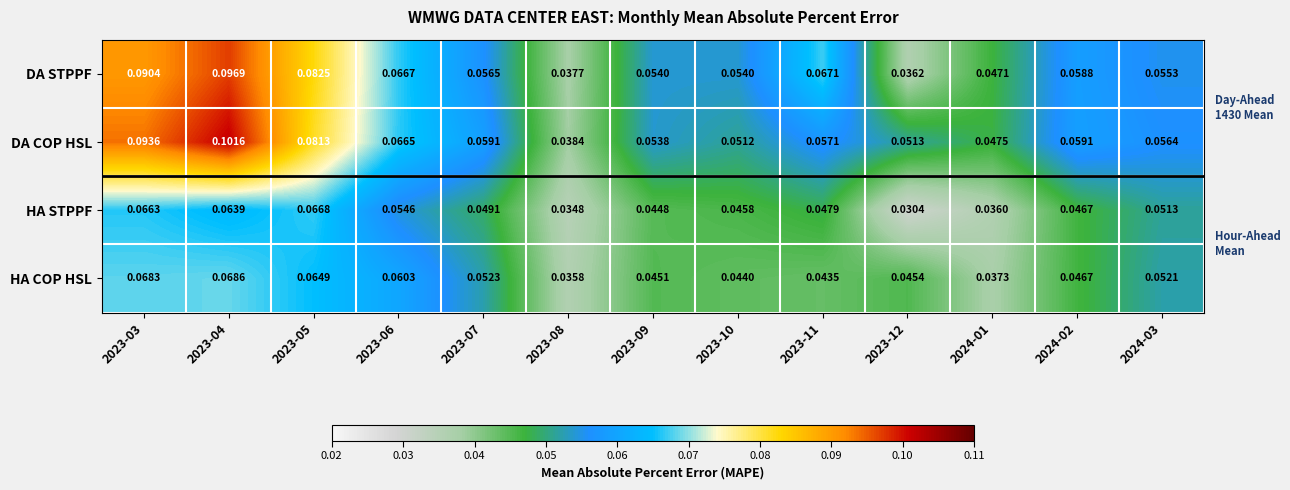

Rank the series at 2023-10 from highest to lowest value.

DA STPPF, DA COP HSL, HA STPPF, HA COP HSL